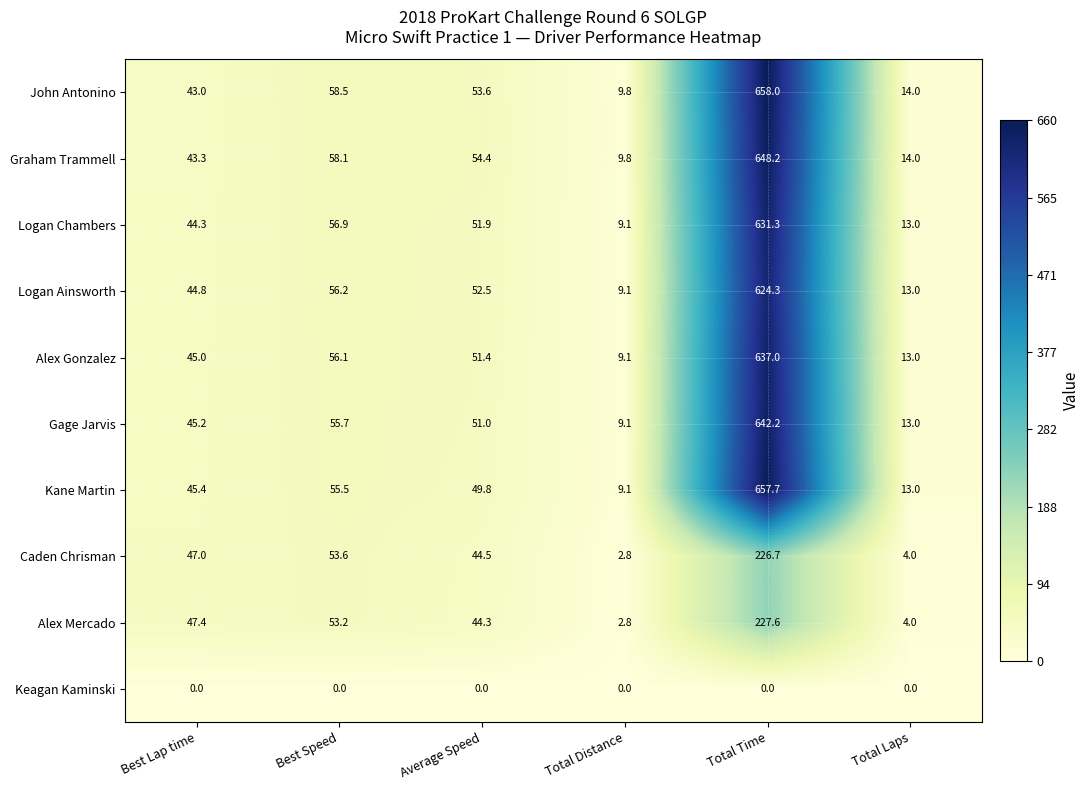

Which series has the largest total across all categories?

John Antonino